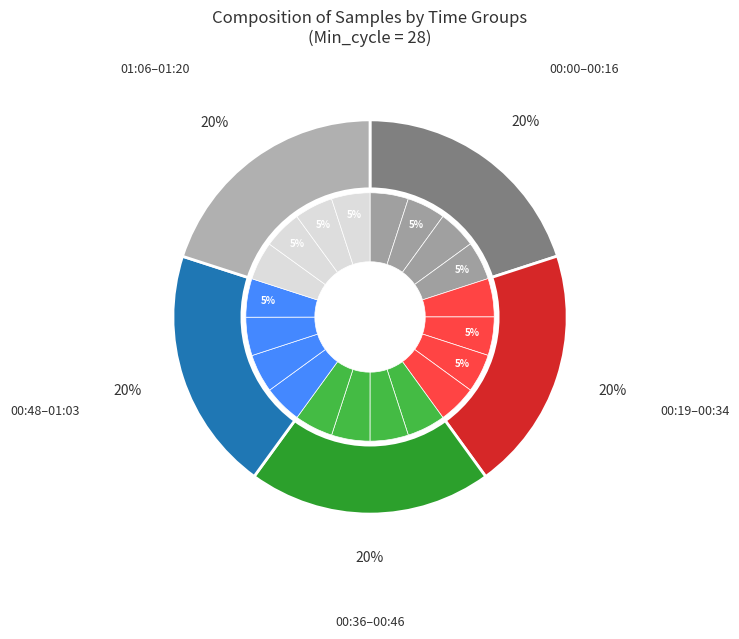

How many segments does this pie chart have?

20